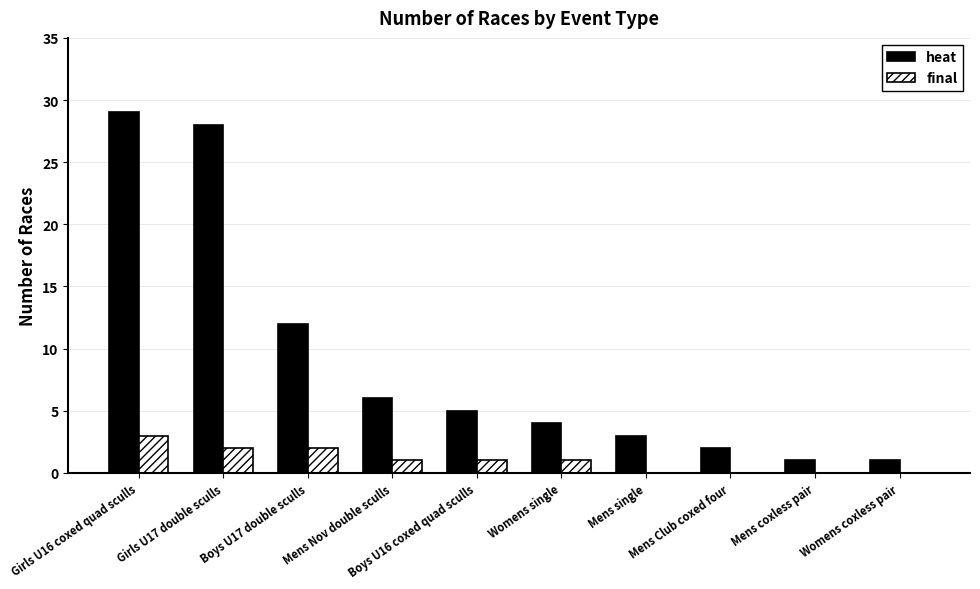

Which series has the largest total across all categories?

heat